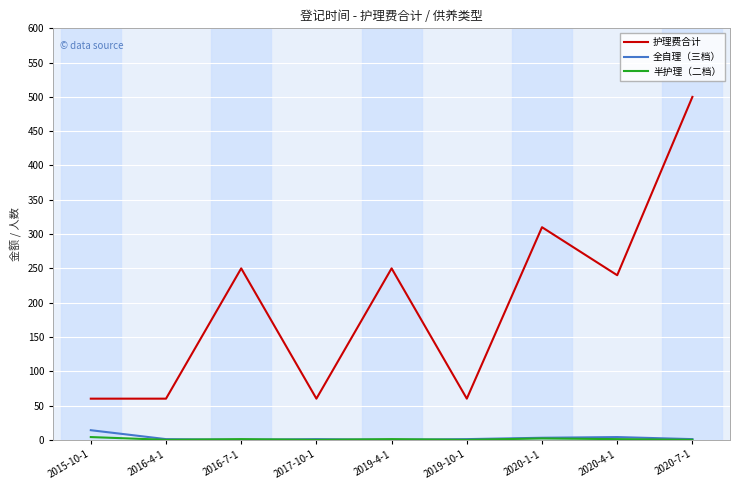

Which series changed the most between 2017-10-1 and 2019-4-1?

护理费合计